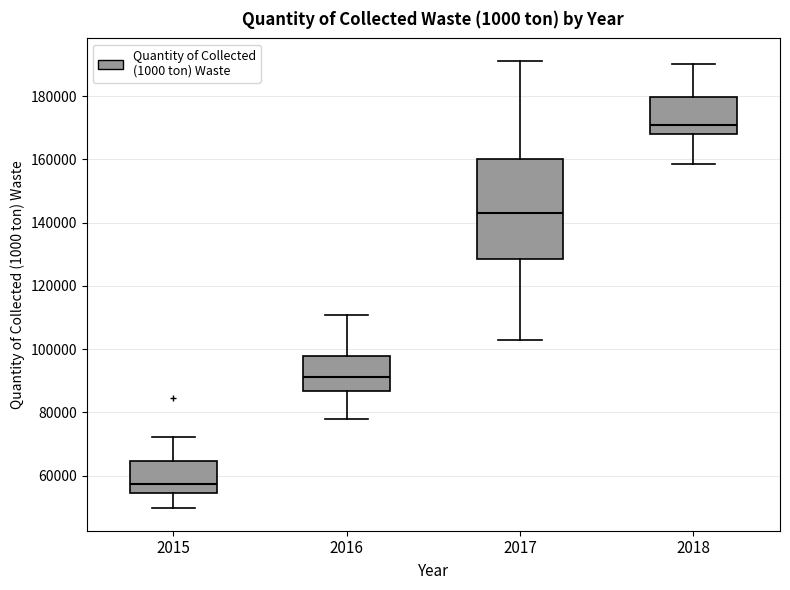

Where is the upper edge of the box at x = 2015 on the y-axis? The values are not printed on the chart, so give them approximately, as read against the axis.

64000